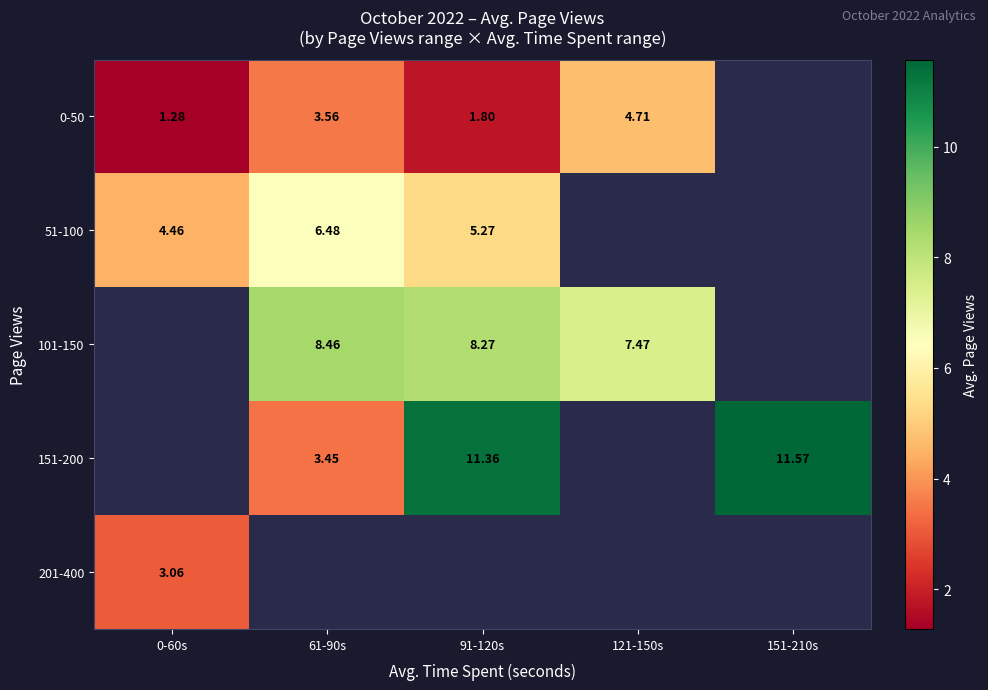

Which category has the lowest value in the 101-150 series?

0-60s